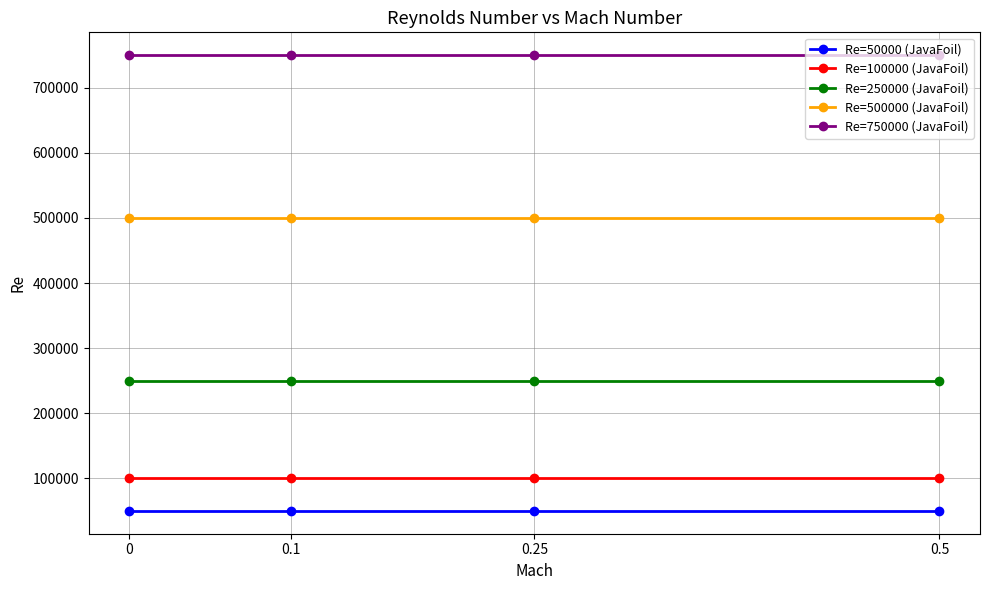

Is it true that Re=100000 (JavaFoil) equals 52282 at 0?

False